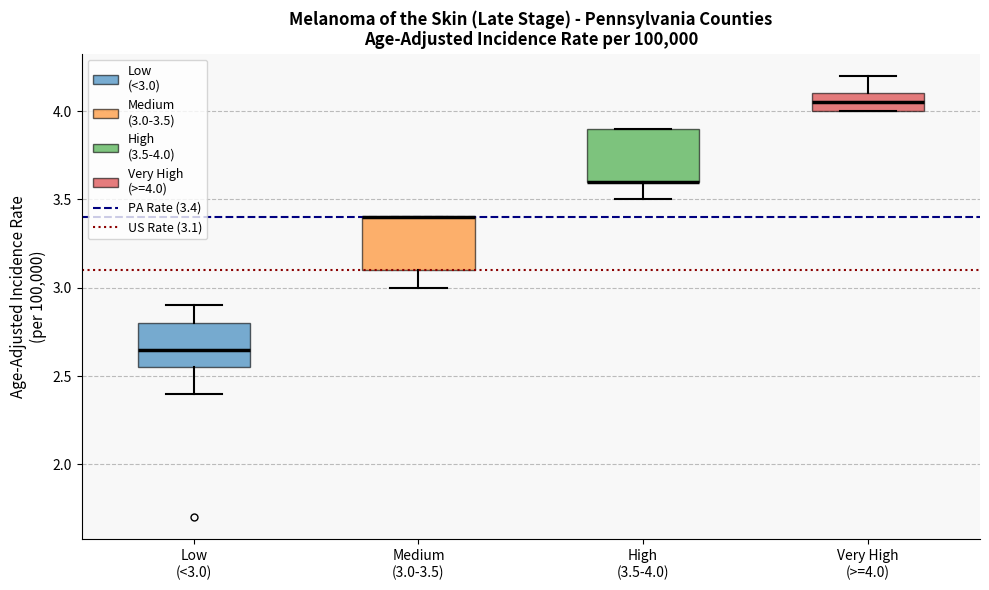

Reading left to right, read every box against the y-axis: the position of its median line, the range the box covers, and the ends of its whiskers. The values are not printed on the chart, so give them approximately, as read against the axis.

Low (<3.0): median 2.65, box 2.55 to 2.80, whiskers 2.40 to 2.90
Medium (3.0-3.5): median 3.40 (drawn on the box's upper edge), box 3.10 to 3.40, whiskers 3.00 to 3.40
High (3.5-4.0): median 3.60 (drawn on the box's lower edge), box 3.60 to 3.90, whiskers 3.50 to 3.90
Very High (>=4.0): median 4.05, box 4.00 to 4.10, whiskers 4.00 to 4.20